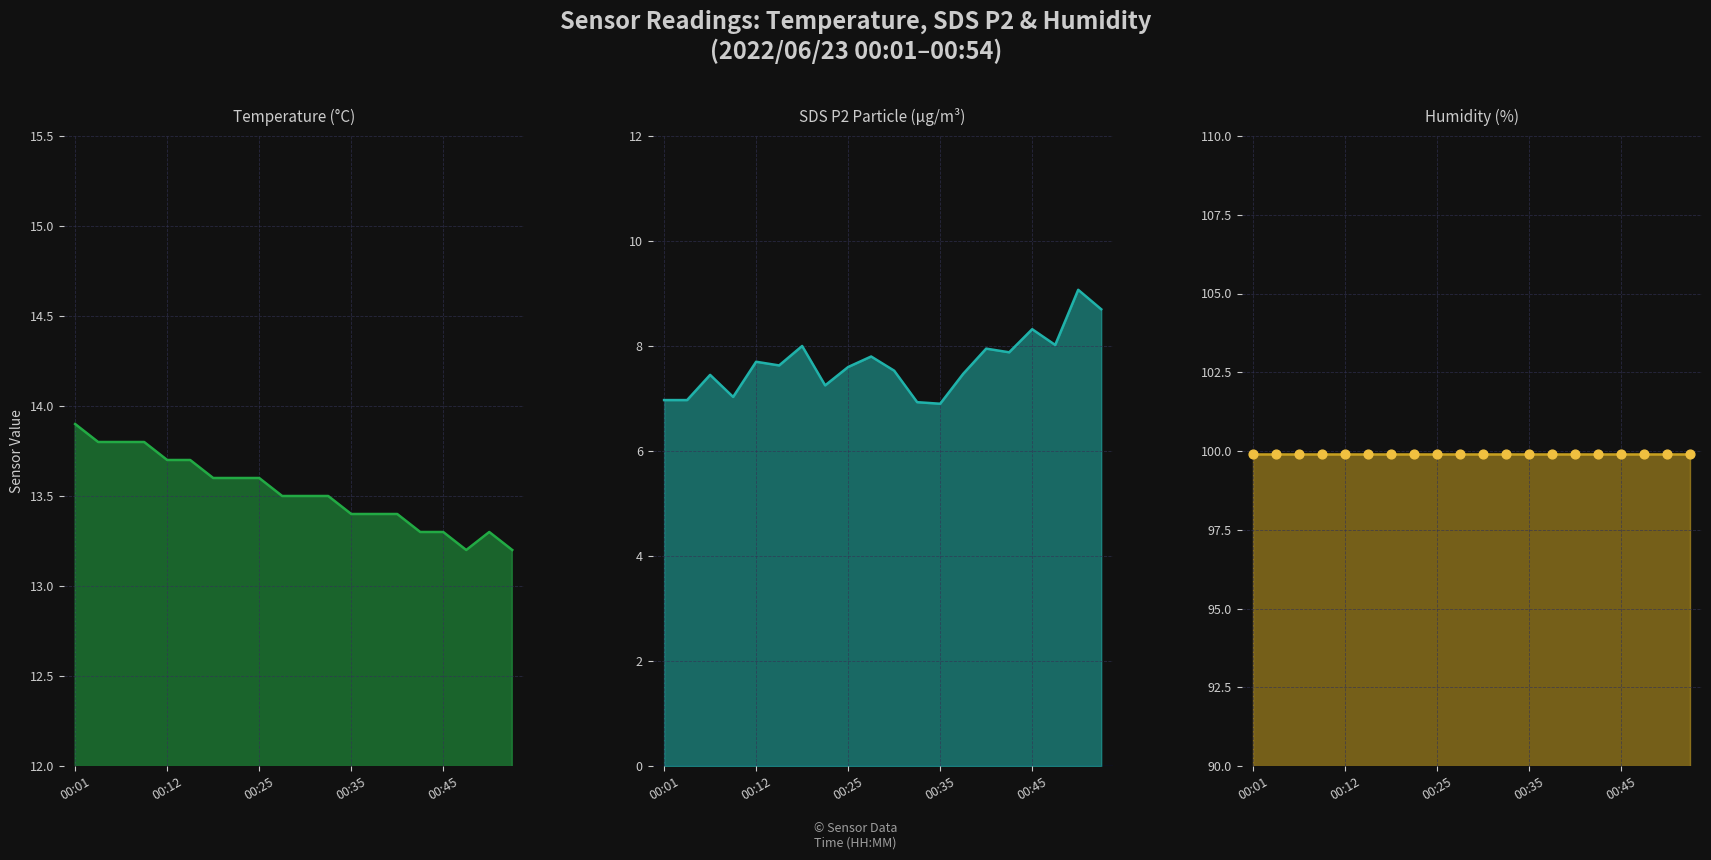

Which series contains the lowest Y value?

SDS P2 Particle (µg/m³) line